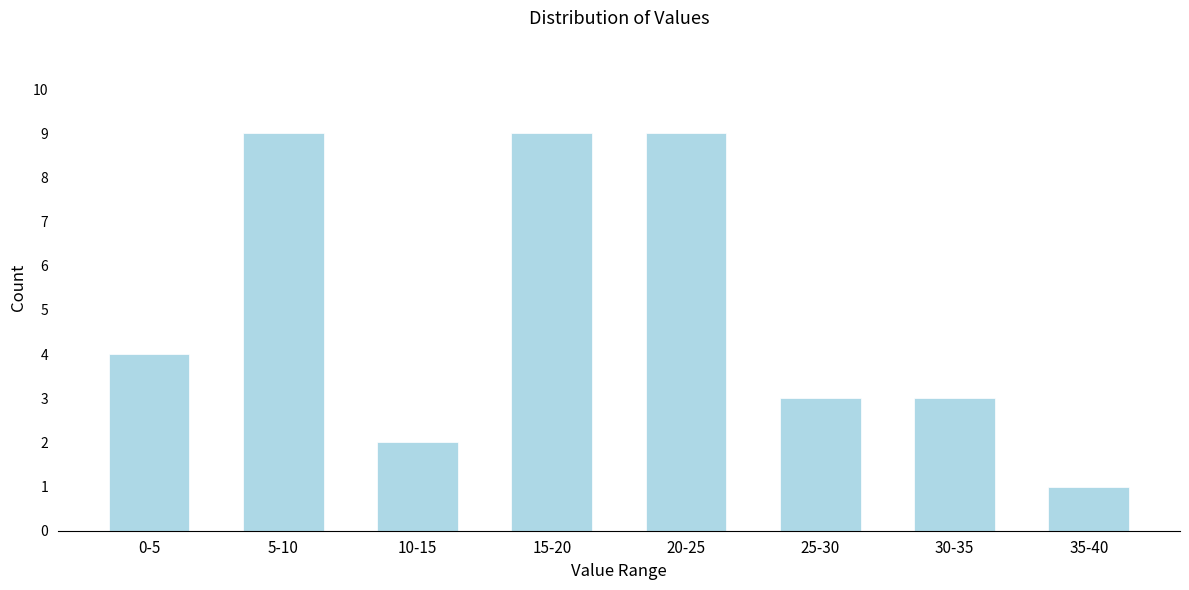

Reading left to right, transcribe all the data shown in this chart.

0-5=4	5-10=9	10-15=2	15-20=9	20-25=9	25-30=3	30-35=3	35-40=1